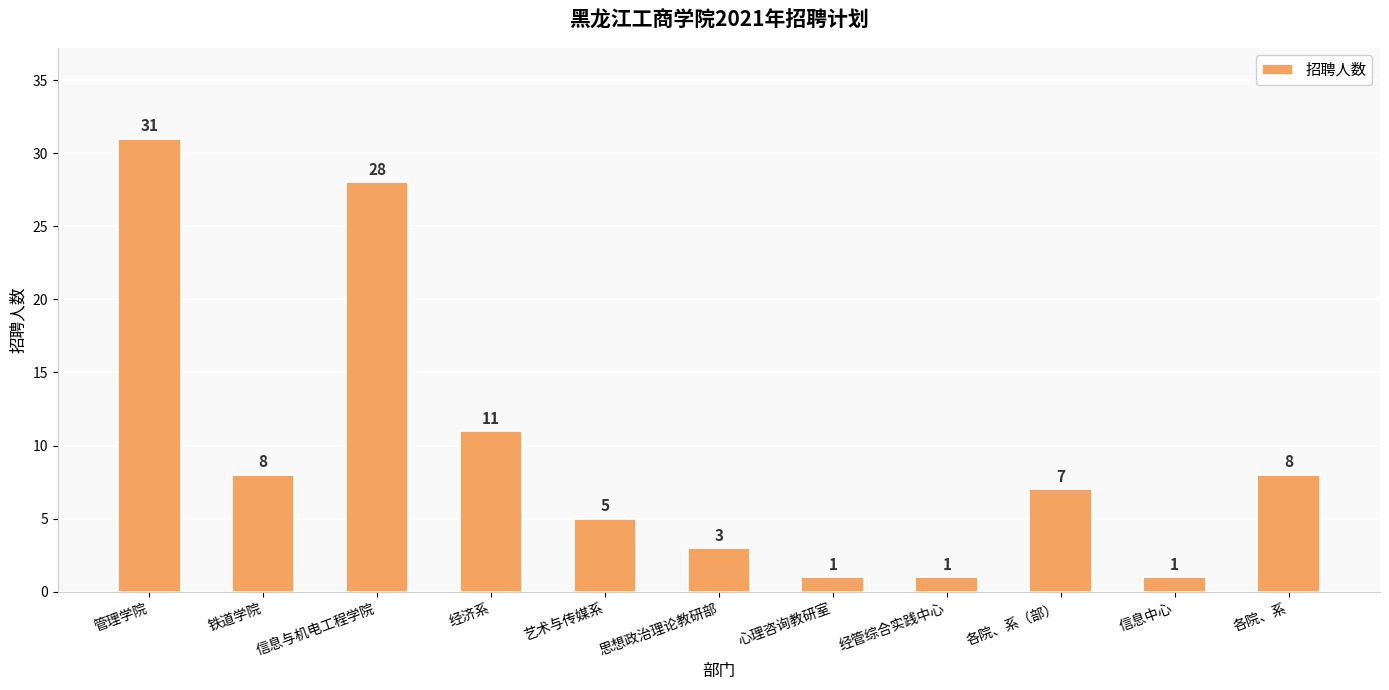

The value at 管理学院 is 31. True or false?

True